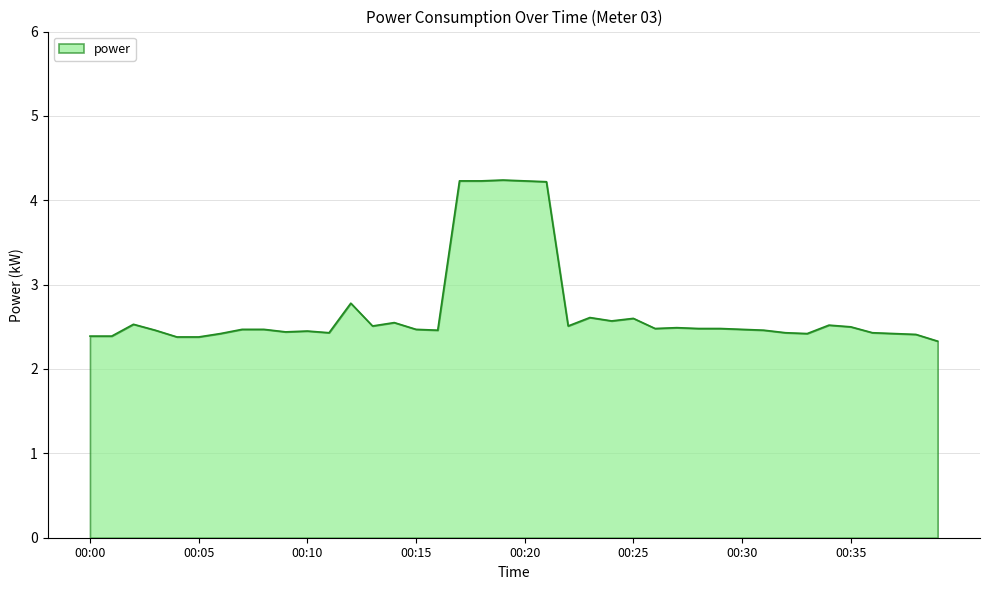

How many values are between 2 and 3?

35